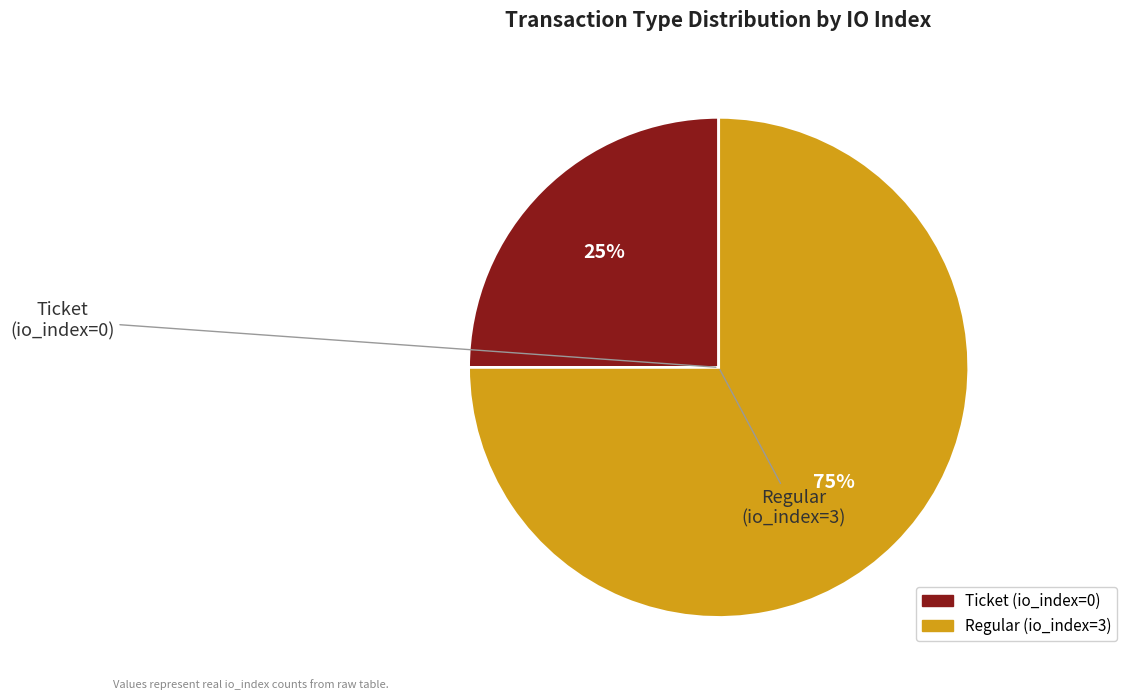

True or false: Regular (io_index=3) accounts for 90% of the total.

False